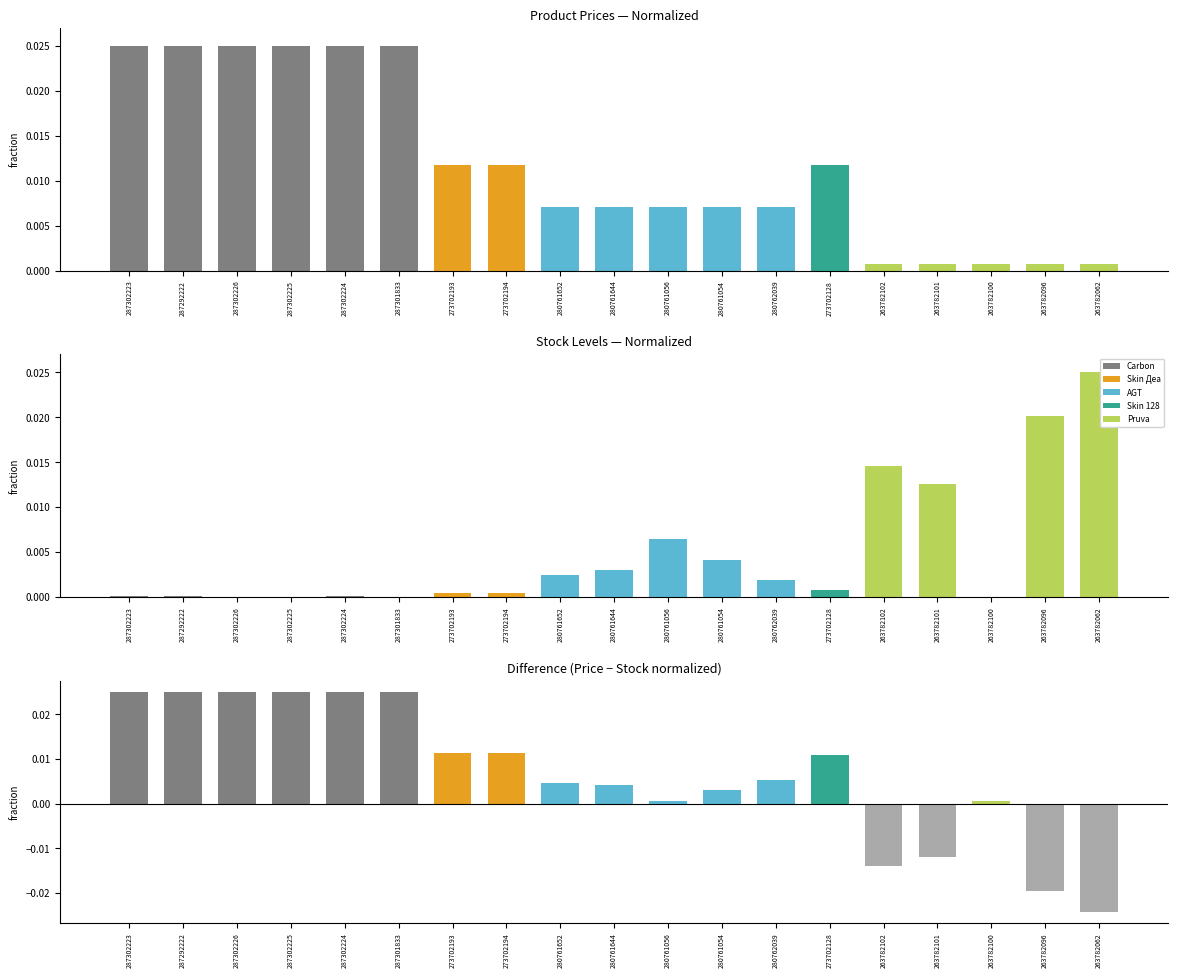

How many bars are there in each group?

3